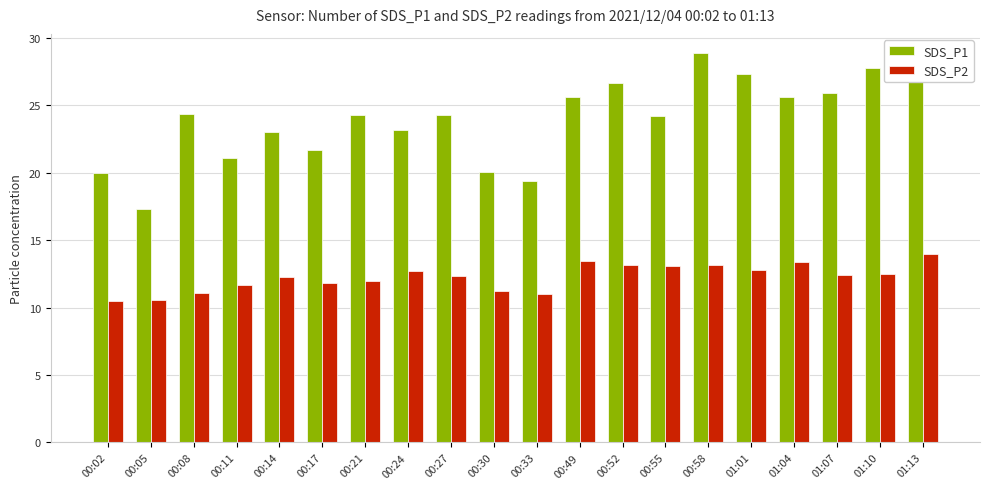

Is it true that SDS_P2 equals 7.3 at 01:04?

False